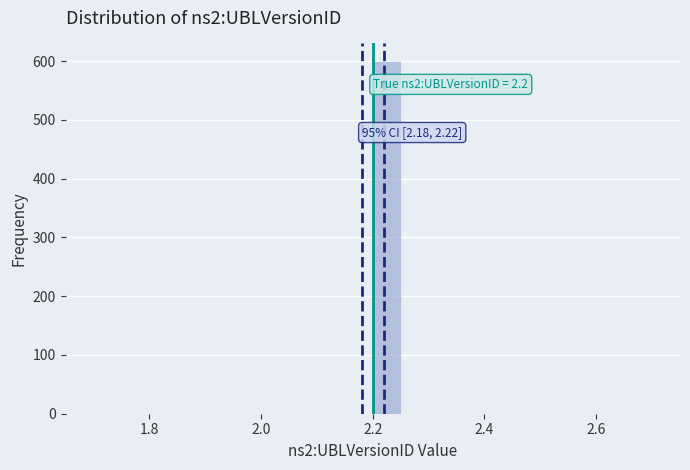

Around what value on the x-axis is the tallest bar? Give the approximate position of its centre, as read against the axis.

2.22